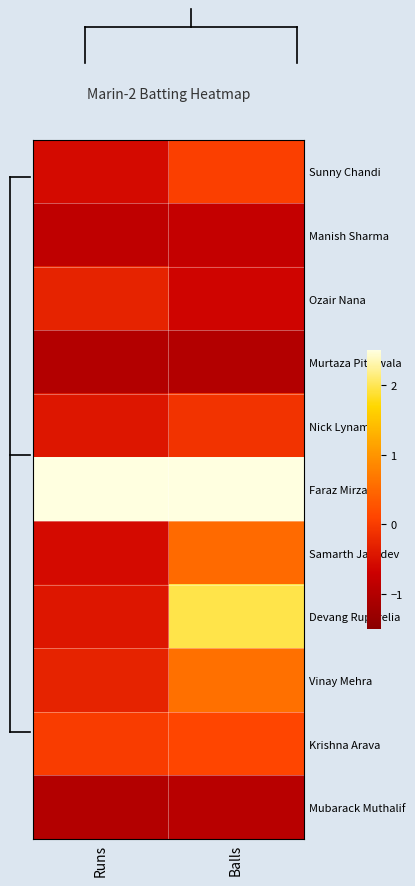

Reading left to right, list all the values displayed in this chart.

Sunny Chandi: Runs=-0.6	Balls=0.0
Manish Sharma: Runs=-0.9	Balls=-0.8
Ozair Nana: Runs=-0.3	Balls=-0.7
Murtaza Pitalwala: Runs=-1.0	Balls=-1.0
Nick Lynam: Runs=-0.4	Balls=-0.1
Faraz Mirza: Runs=3.0	Balls=3.0
Samarth Jayadev: Runs=-0.6	Balls=0.5
Devang Ruparelia: Runs=-0.4	Balls=2.0
Vinay Mehra: Runs=-0.3	Balls=0.6
Krishna Arava: Runs=0.0	Balls=0.1
Mubarack Muthalif: Runs=-1.0	Balls=-0.9